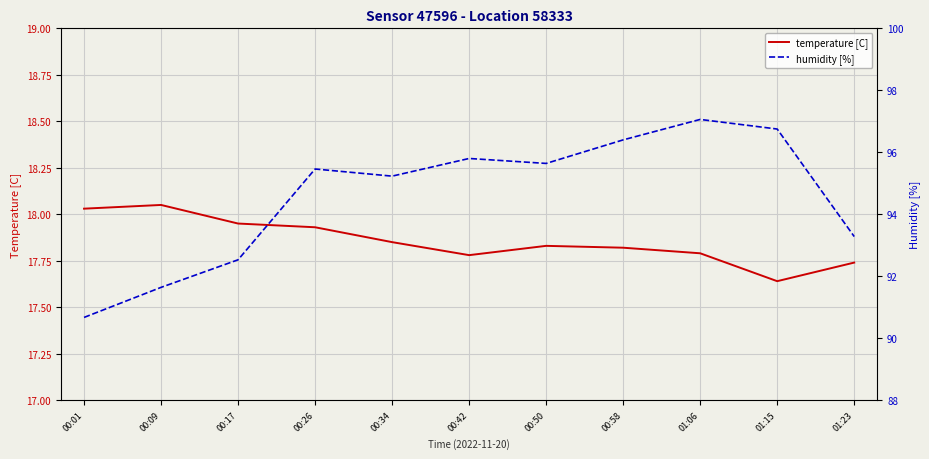

Which series changed the most between 00:34 and 01:23?

humidity [%]